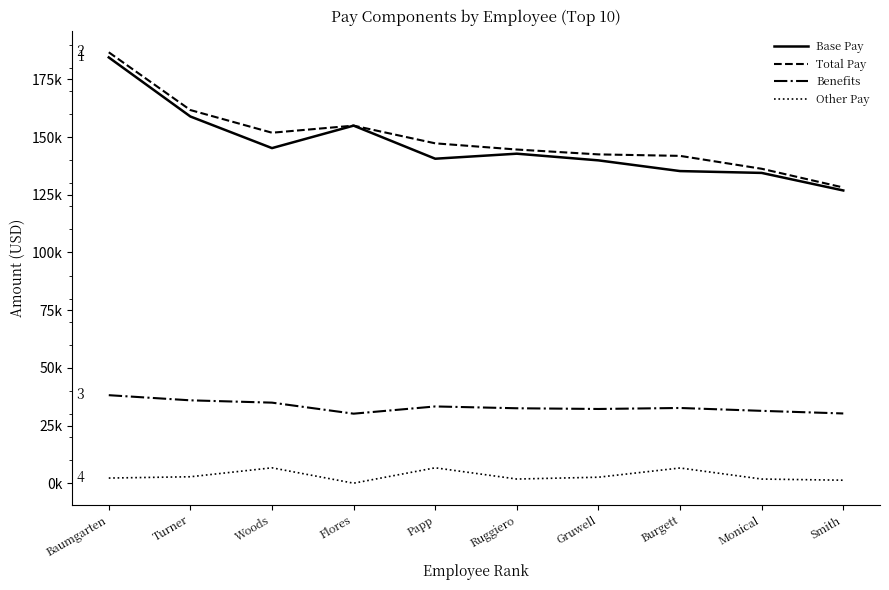

What is the spread (max minus min) of values at Woods?

145202.9